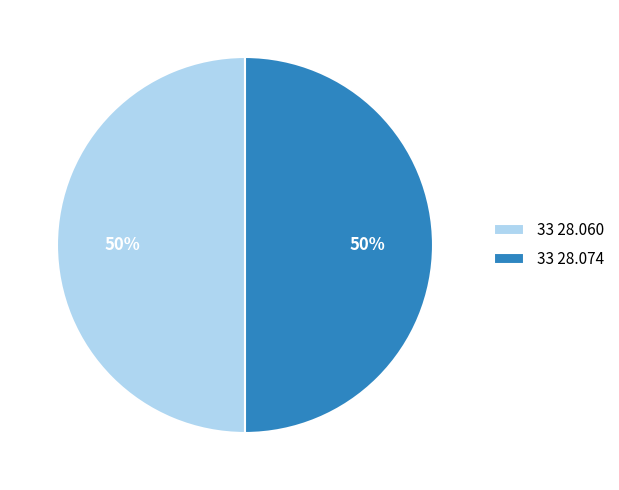

Approximately how many times larger is the value at 33 28.060 compared to 33 28.074?

1.0